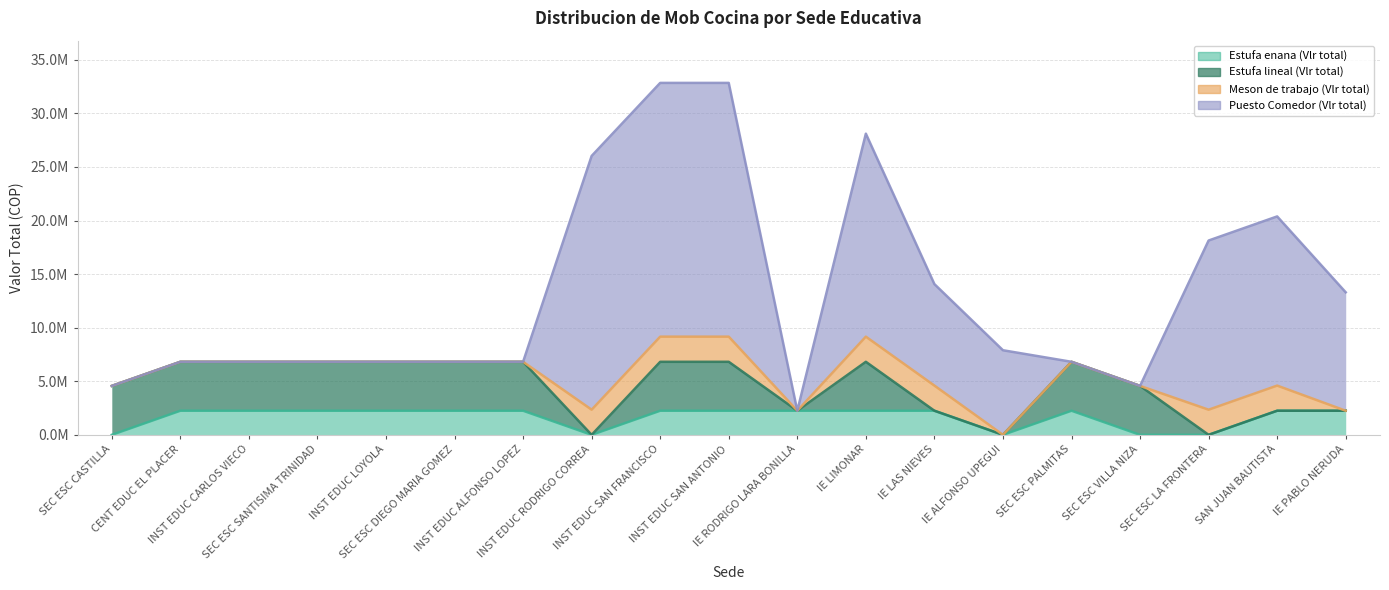

What is the total value across all series at INST EDUC SAN FRANCISCO?

32844801.9